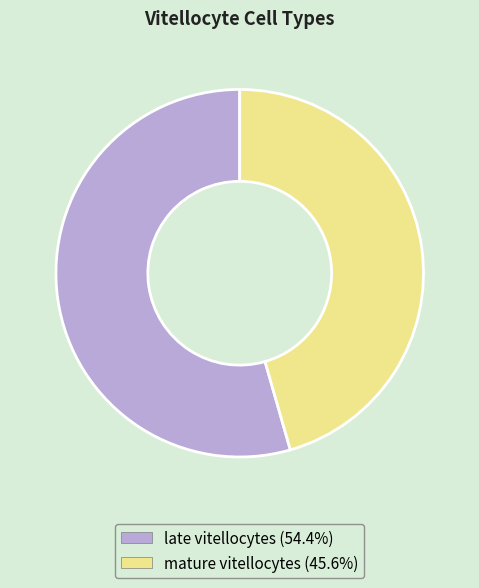

Rank the categories by value from lowest to highest.

mature vitellocytes, late vitellocytes